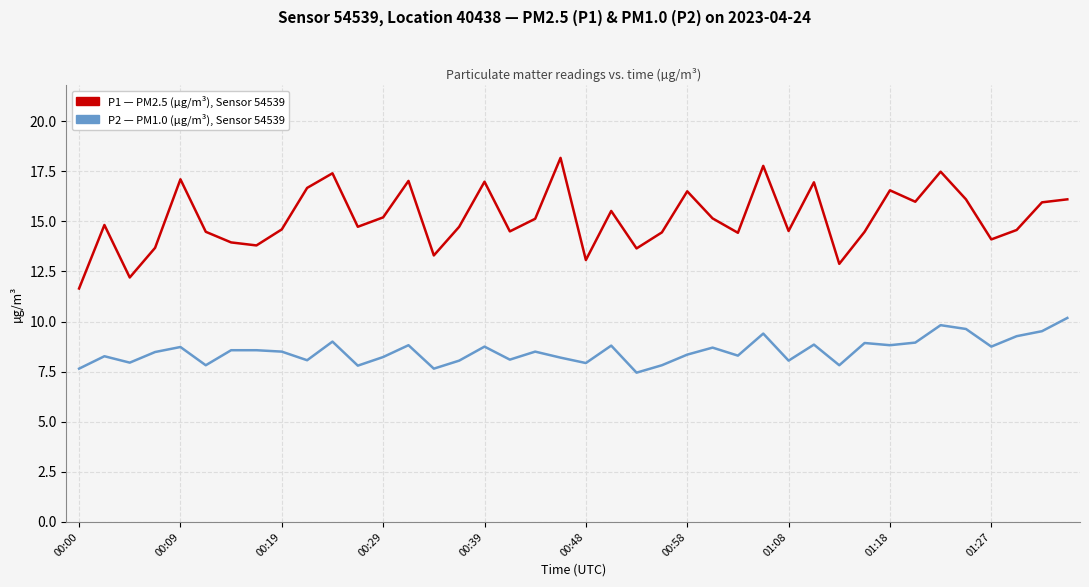

What is the maximum value shown in the chart?

18.2